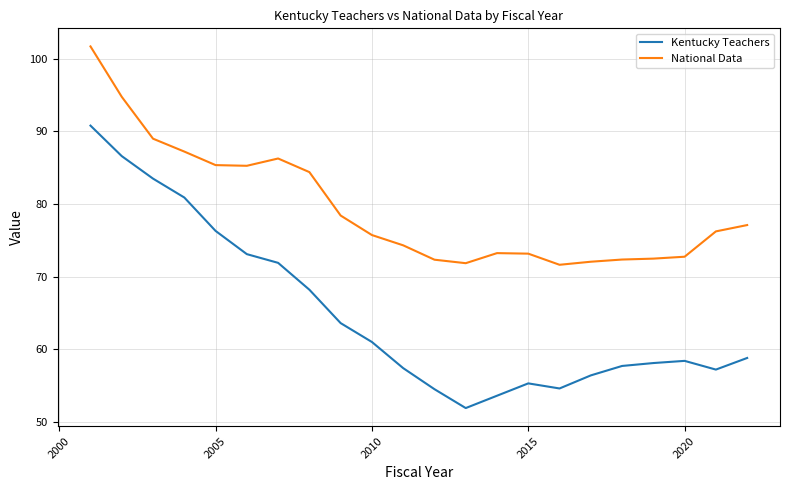

What is the maximum value for Kentucky Teachers?

90.8